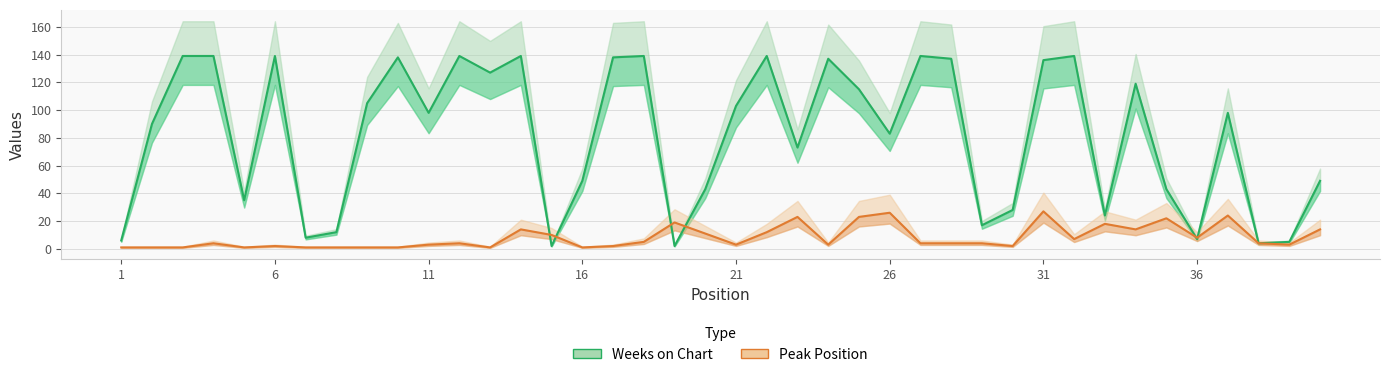

What is the maximum value for Weeks on Chart?

139